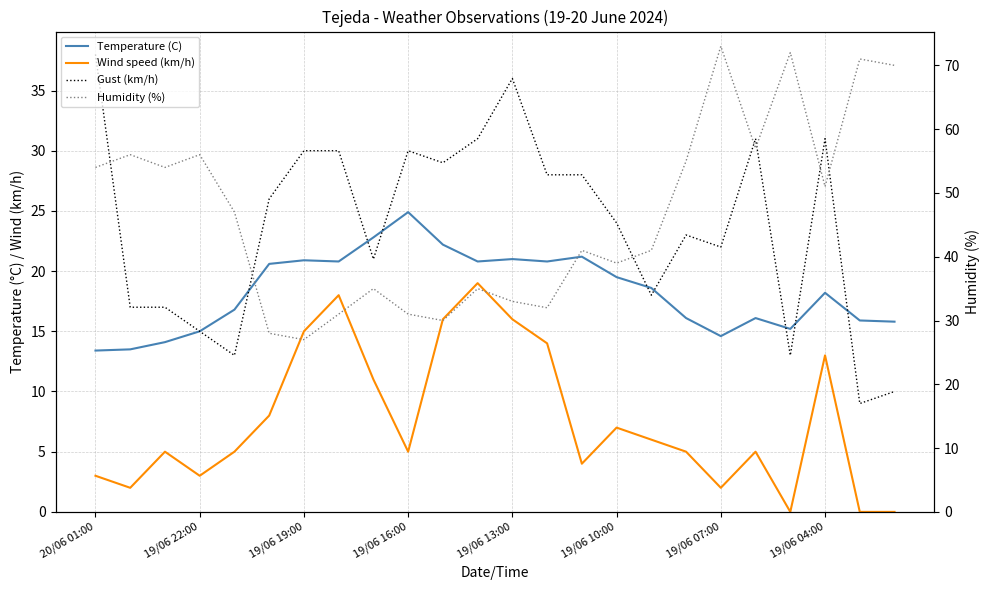

At how many categories does at least one series exceed 9?

24